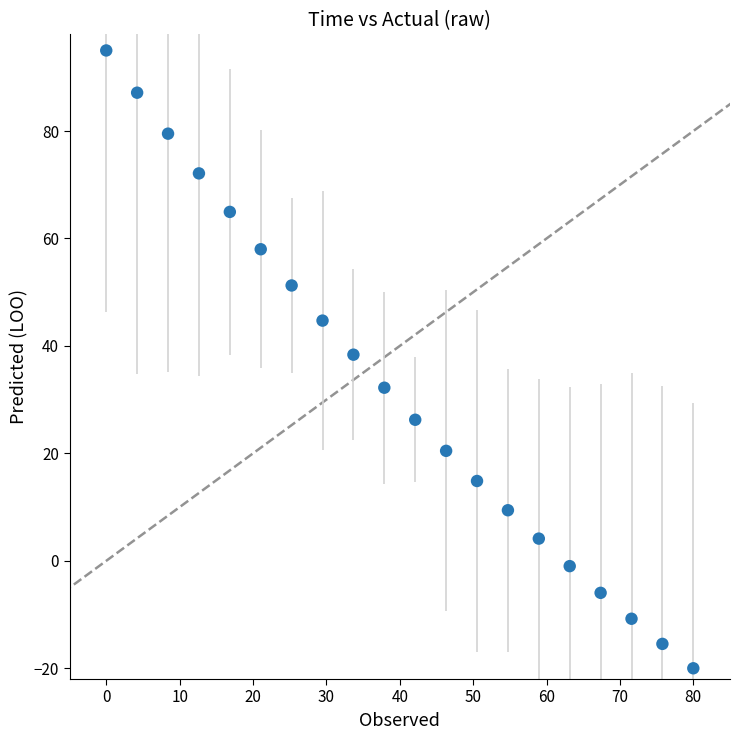

What Y value in the scatter plot is closest to 37?

38.4